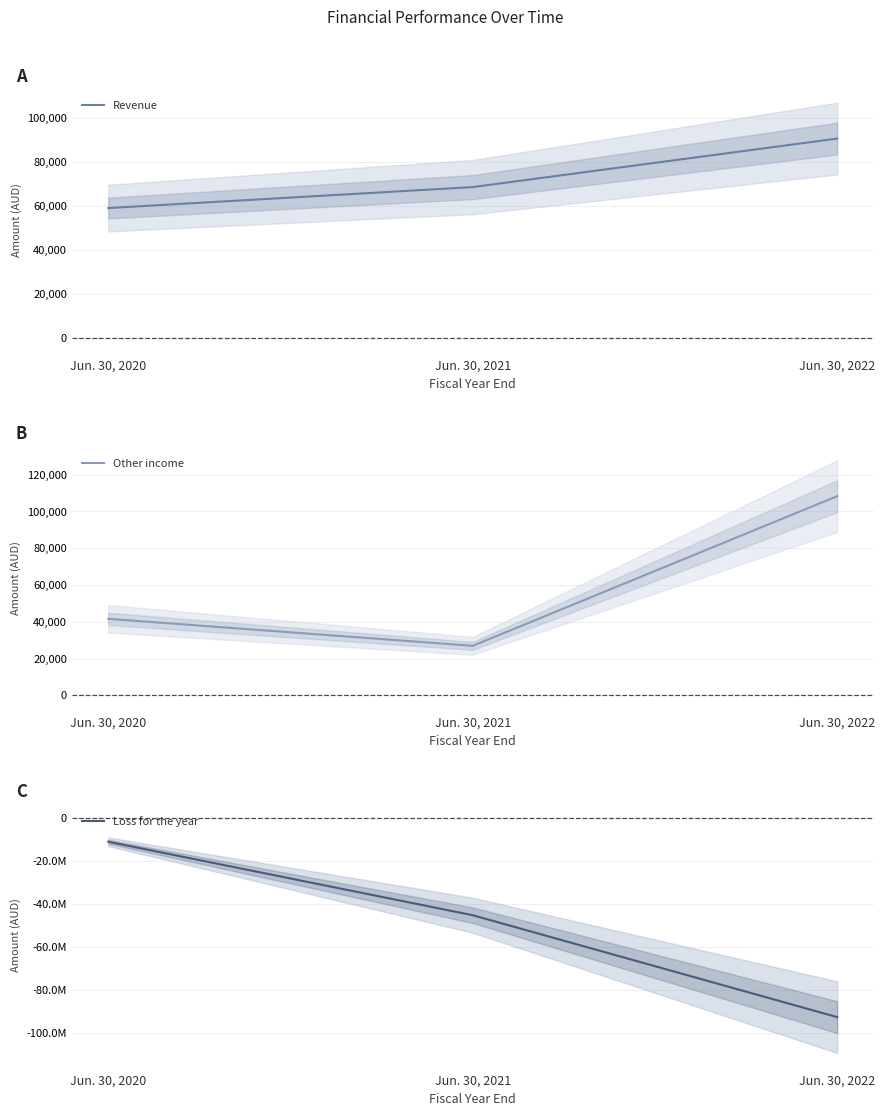

Reading left to right, extract all data points from this chart.

Revenue: Jun. 30, 2020=59061	Jun. 30, 2021=68613	Jun. 30, 2022=90683
Other income: Jun. 30, 2020=41629	Jun. 30, 2021=26950	Jun. 30, 2022=108322
Loss for the year: Jun. 30, 2020=-11123199	Jun. 30, 2021=-45344496	Jun. 30, 2022=-92817371